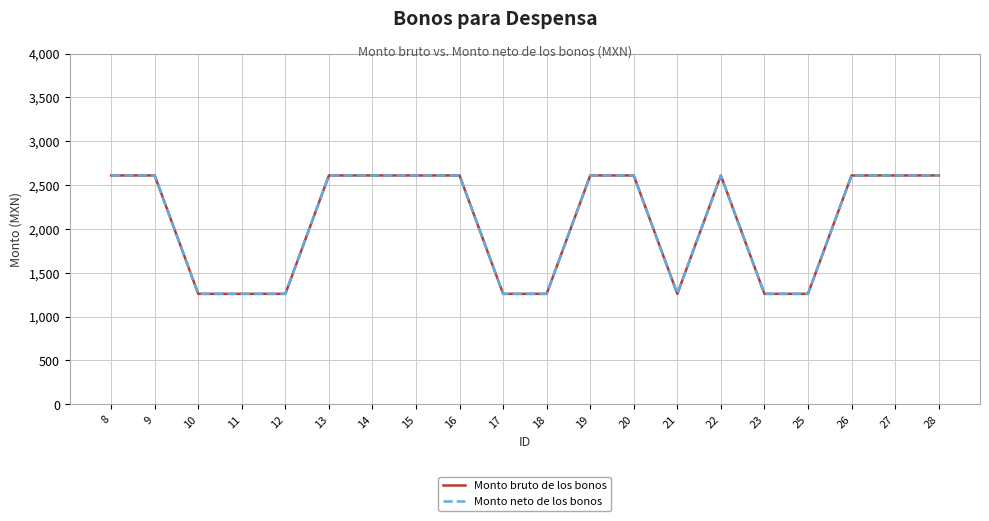

Does the chart display data point markers on the line(s)?

No